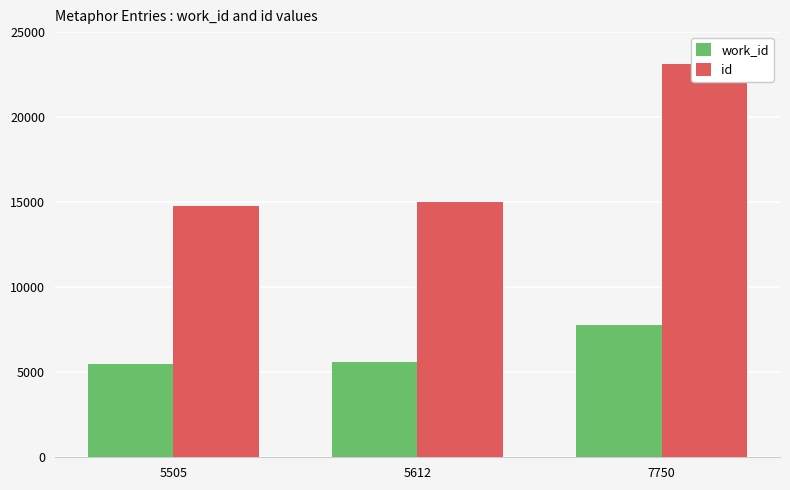

Reading left to right, transcribe all the data shown in this chart.

work_id: 5505	5612	7750
id: 14770	14993	23145